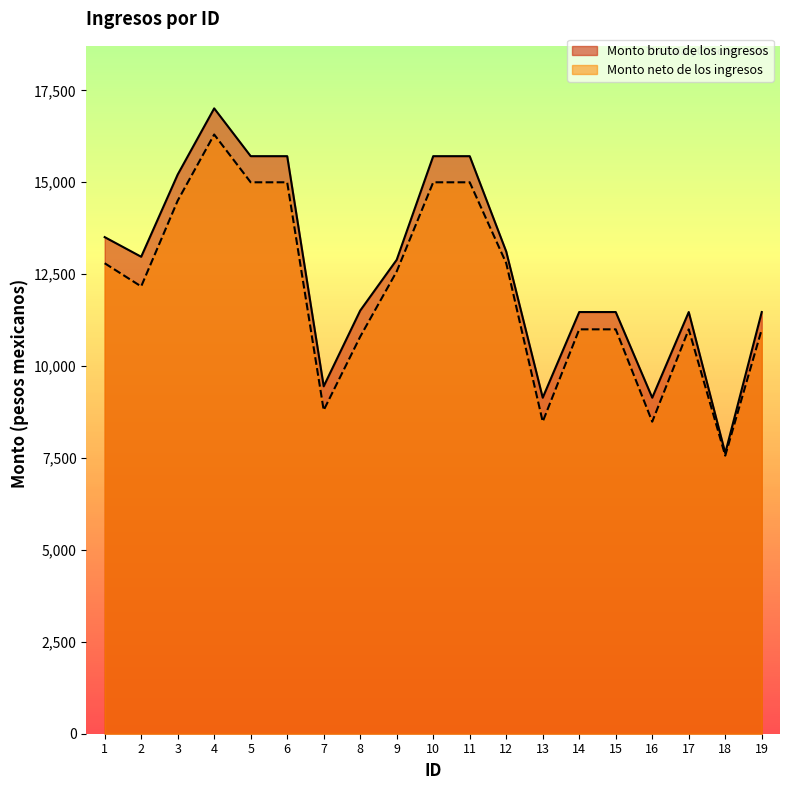

At how many categories does at least one series exceed 8244?

18